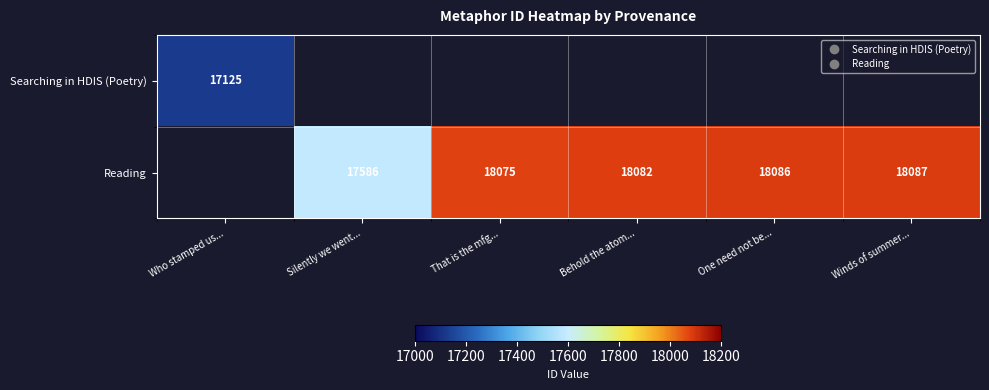

Rank the categories by Reading value from lowest to highest.

Who stamped us..., Silently we went..., That is the mfg..., Behold the atom..., One need not be..., Winds of summer...